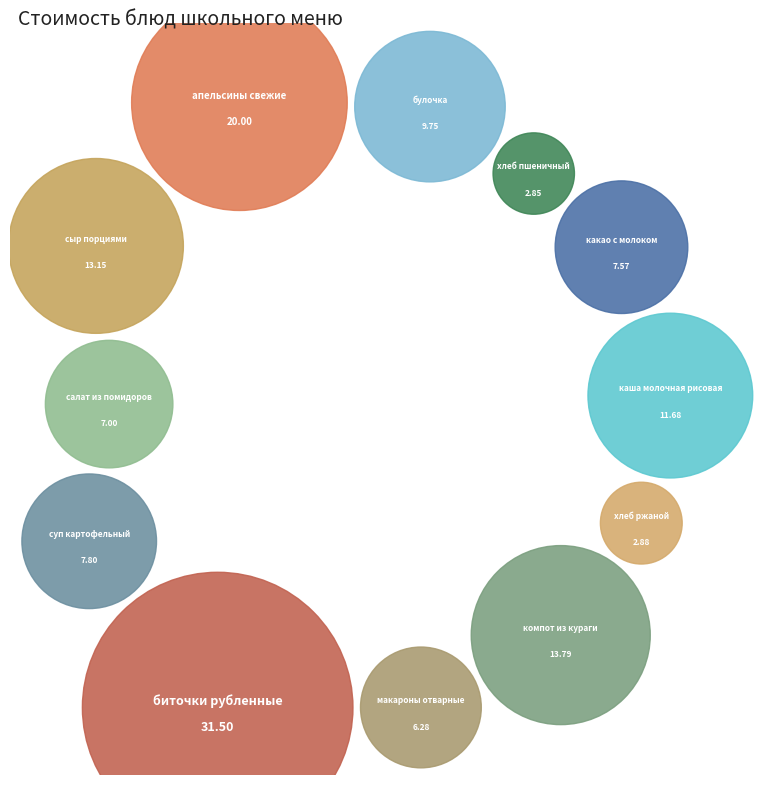

To the nearest percent, what is the difference between the макароны отварные and булочка slice percentages?

3%